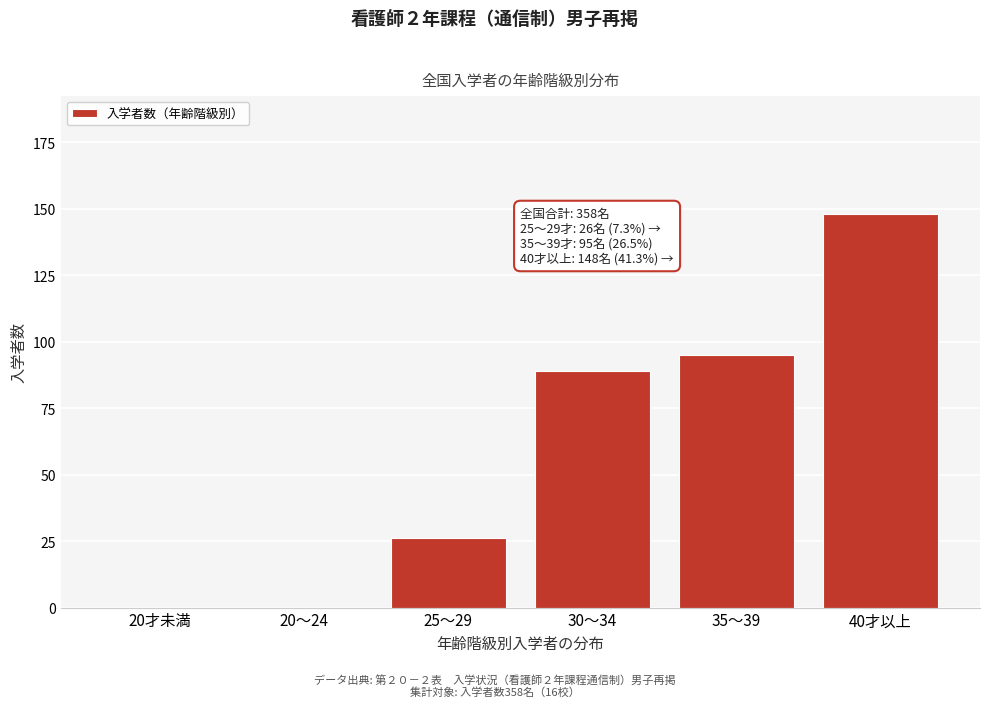

Reading left to right, list all the values displayed in this chart.

20才未満=0	20～24=0	25～29=26	30～34=89	35～39=95	40才以上=148